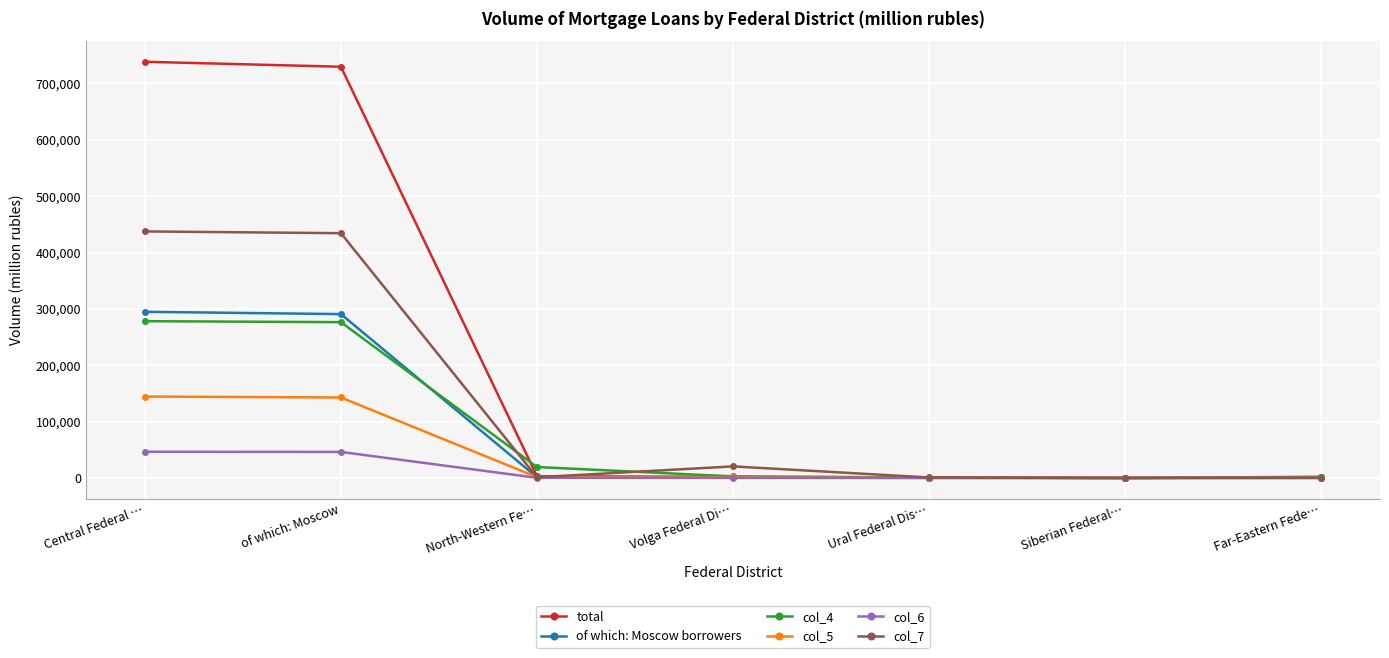

What is the label of the 1st point from the left?

Central Federal …